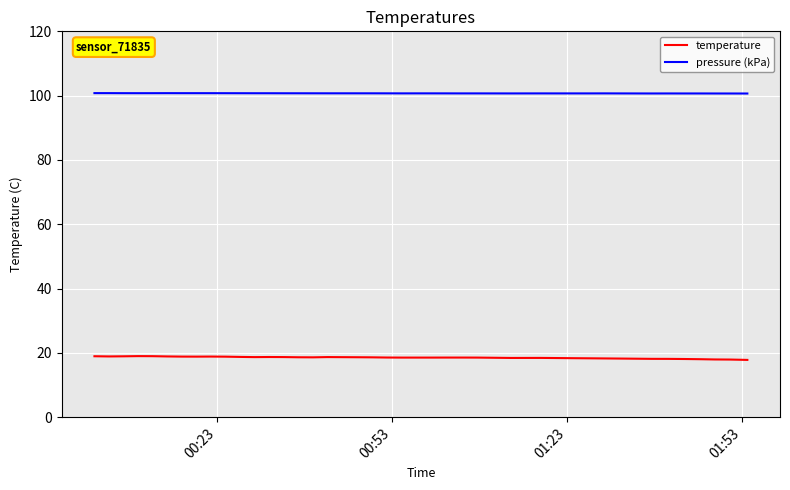

What is the smallest value displayed?

17.8